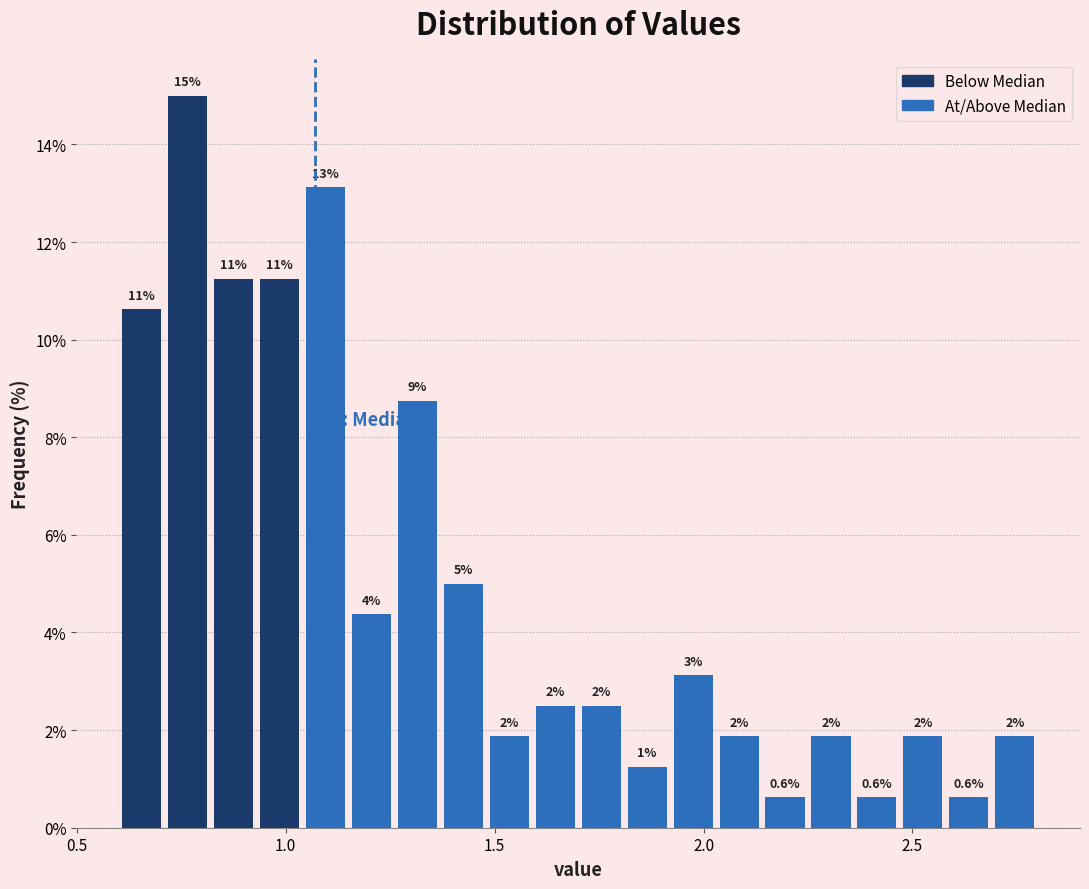

Read against the x-axis, roughly where is the centre of the tallest bar?

0.75